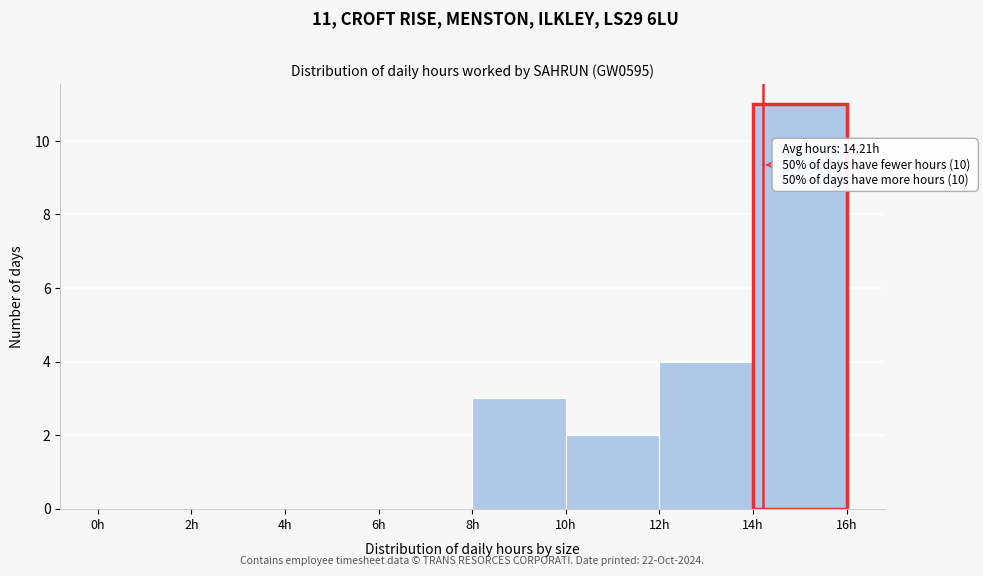

Which range on the x-axis has the tallest bar?

14 to 16